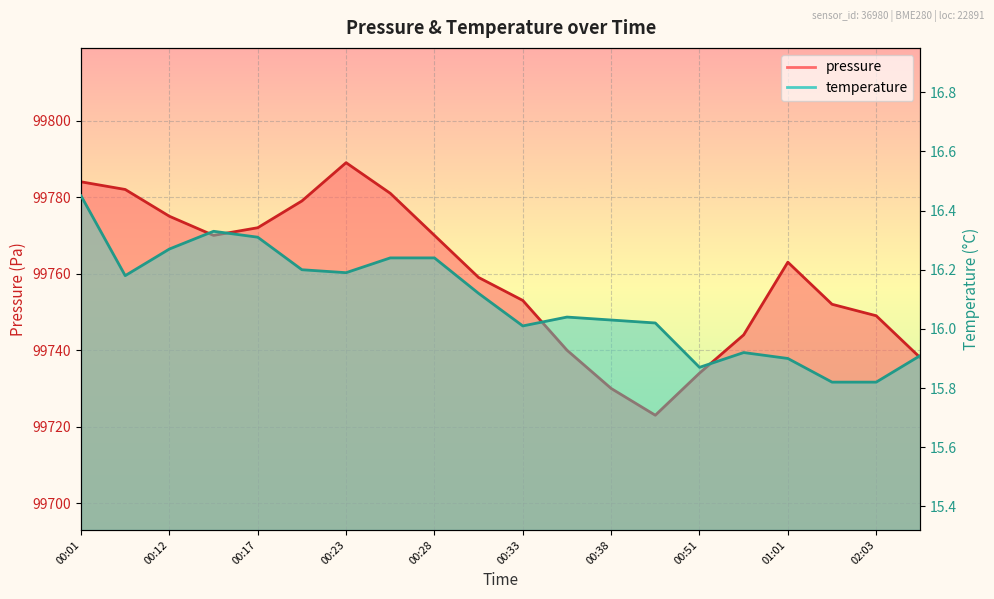

Read the temperature value at 00:23.

16.2